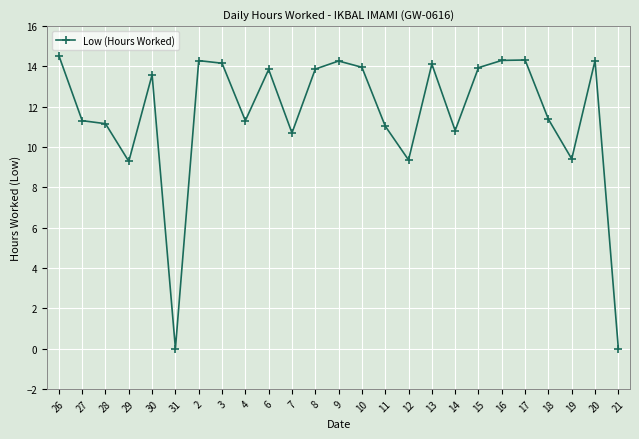

How many series are shown in this chart?

1